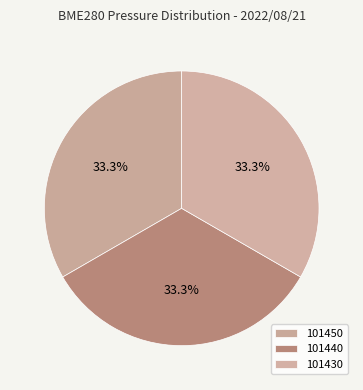

Is there a majority slice in this chart?

No